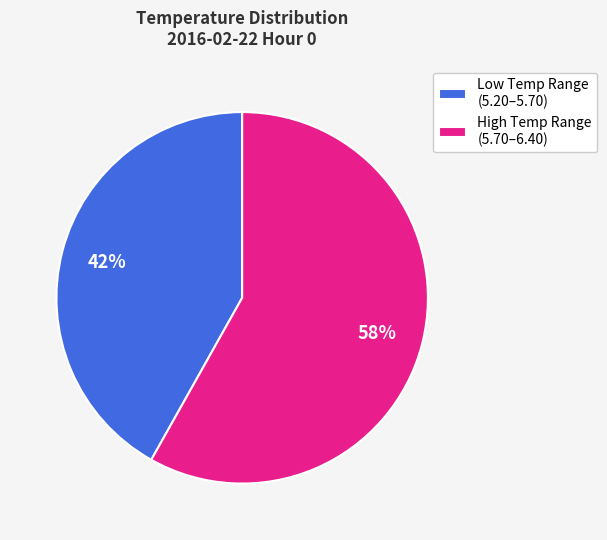

To the nearest percent, what is the difference between the High Temp Range (5.70–6.40) and Low Temp Range (5.20–5.70) slice percentages?

16%